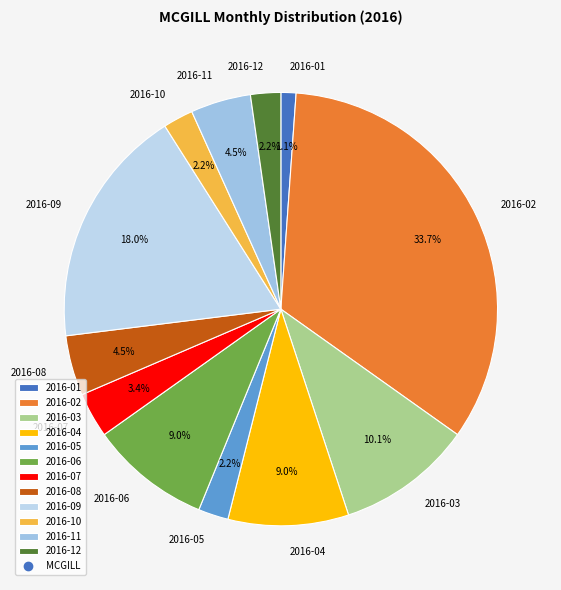

What is the ratio of the value at 2016-05 to the value at 2016-01?

2.0